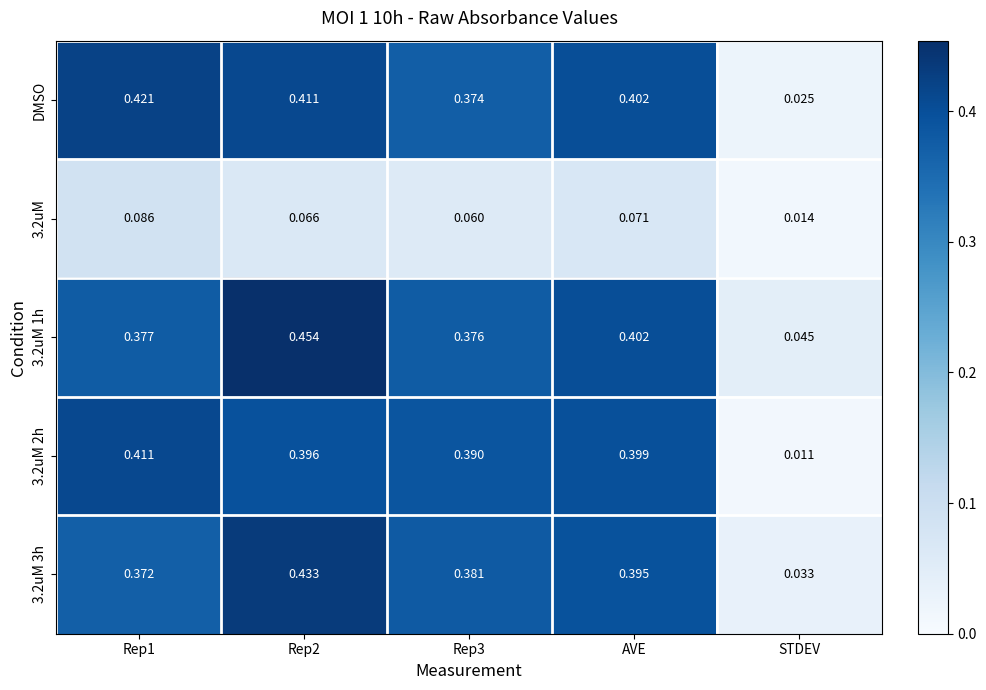

Count the number of data series in this chart.

5